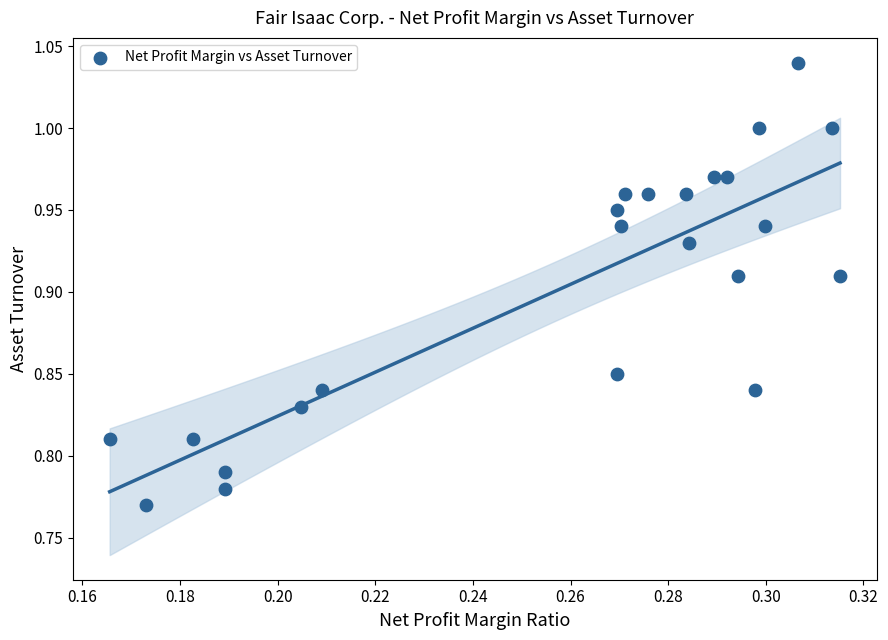

What is the range of Y values (max minus min)?

0.3